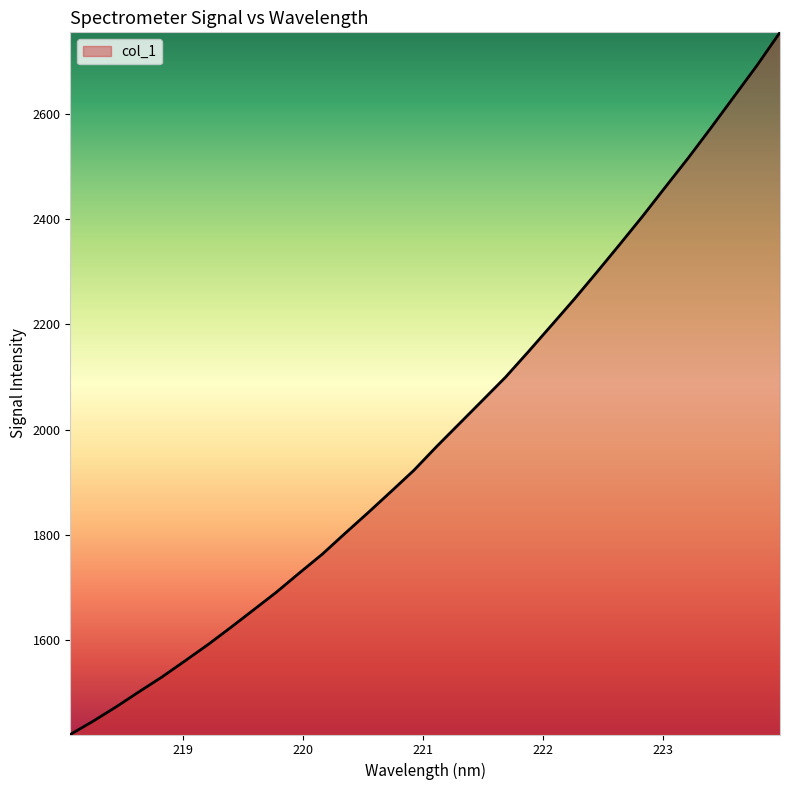

Reading left to right, list all the values displayed in this chart.

1419.5	1445.0	1472.1	1500.8	1529.0	1559.5	1590.3	1623.1	1656.8	1690.6	1727.0	1762.8	1802.6	1841.8	1881.9	1922.4	1968.0	2011.8	2055.6	2099.5	2148.1	2197.8	2247.8	2299.8	2352.6	2406.3	2462.1	2517.5	2575.2	2634.2	2693.3	2755.9